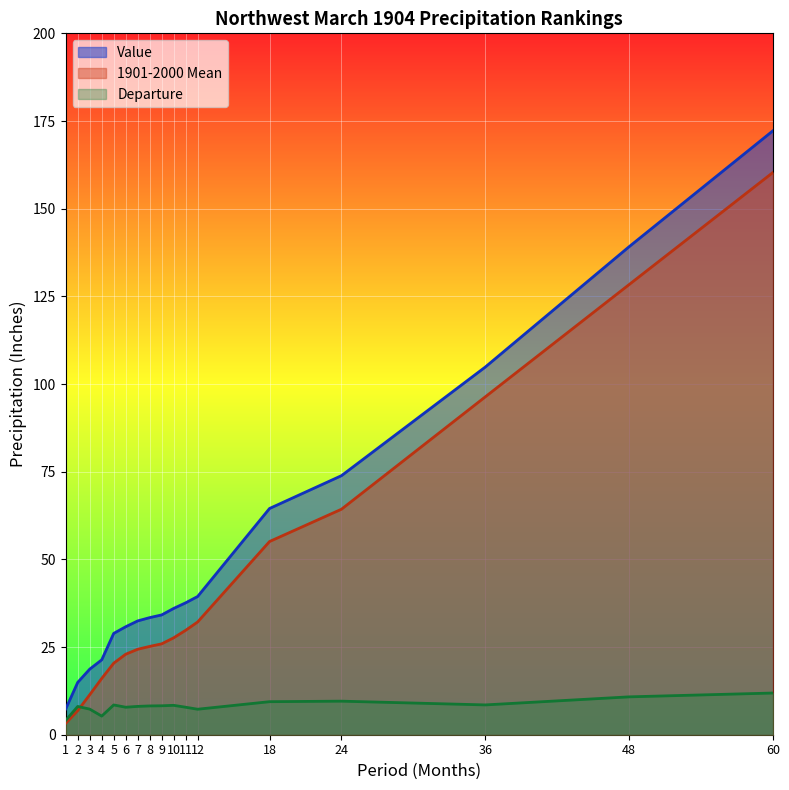

What is the lowest value of the Value series?

7.4